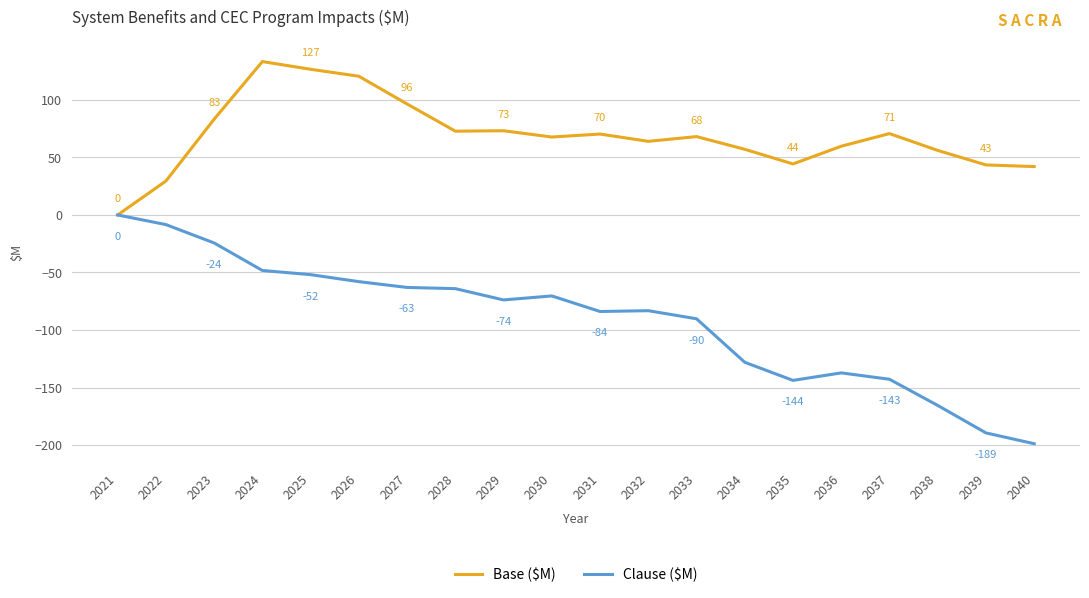

At which category does Base ($M) reach its first local peak?

2024